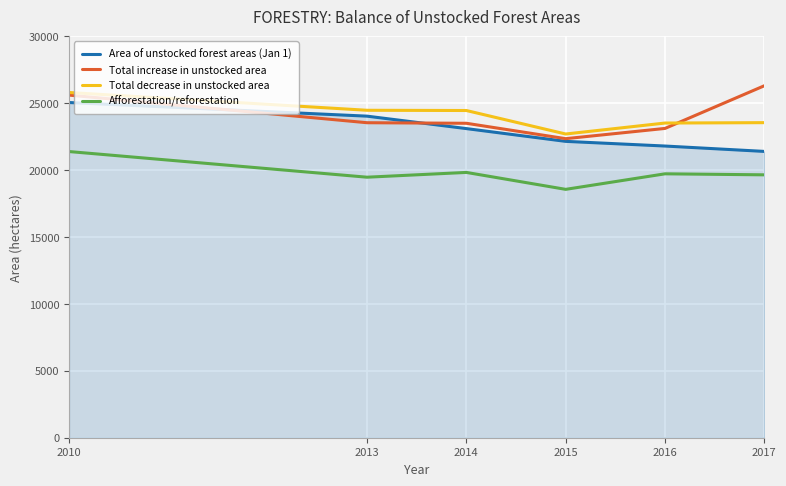

What is the spread (max minus min) of values at 2014?

4626